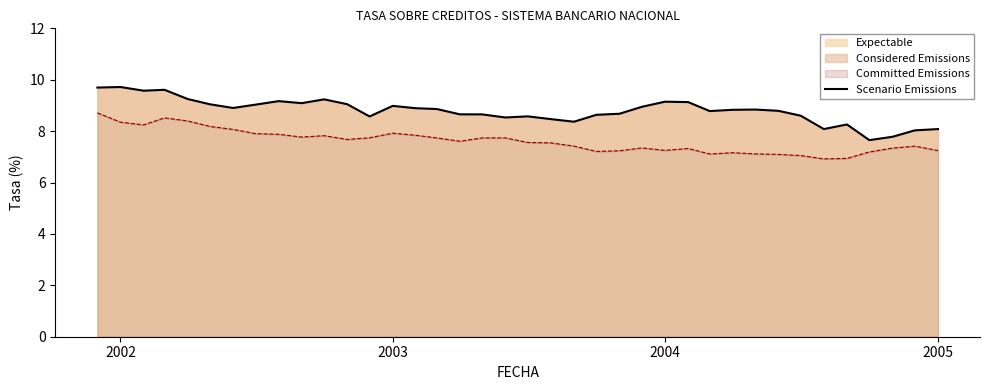

At which category does the data reach its first local peak?

2002